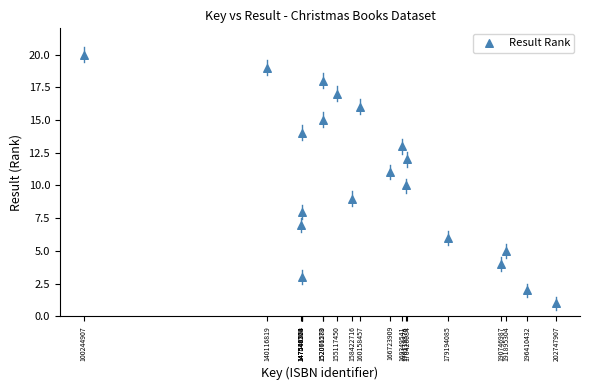

What is the range of Y values (max minus min)?

19